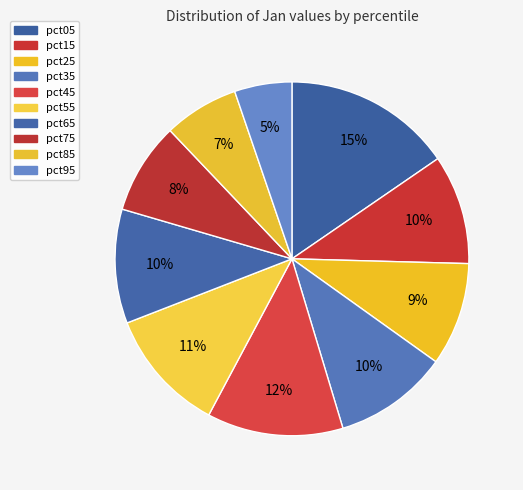

To the nearest percent, what is the average slice percentage?

10%